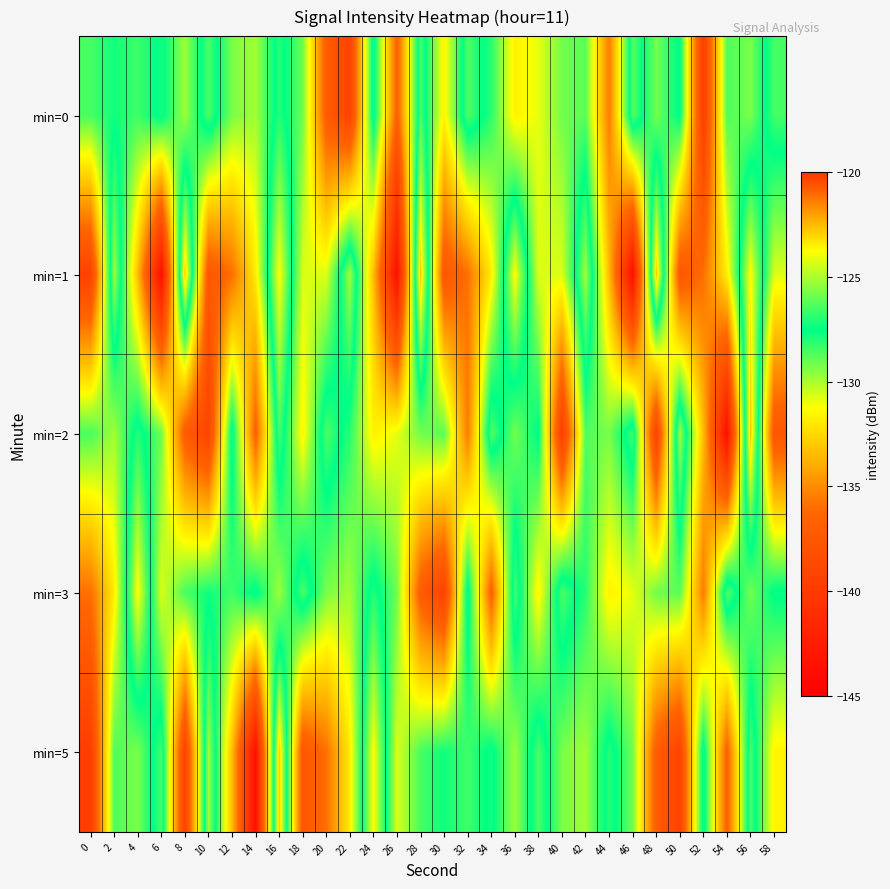

List the series in order of their peak value, highest first.

min=1, min=2, min=5, min=3, min=0